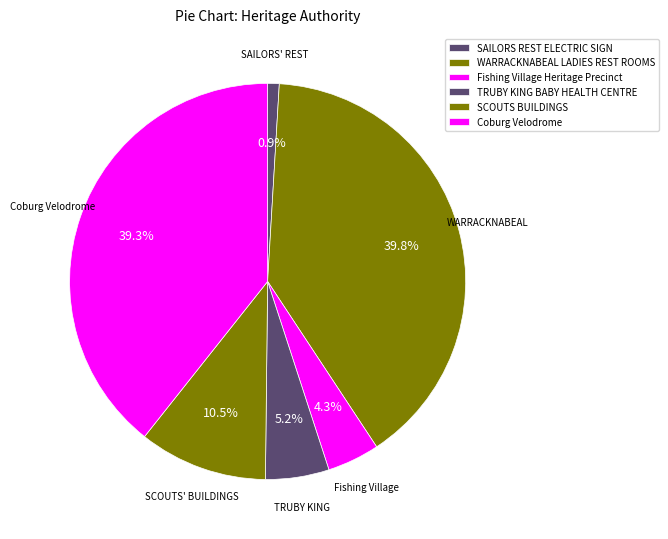

Rank the categories by value from lowest to highest.

SAILORS REST ELECTRIC SIGN, Fishing Village Heritage Precinct, TRUBY KING BABY HEALTH CENTRE, SCOUTS BUILDINGS, Coburg Velodrome, WARRACKNABEAL LADIES REST ROOMS